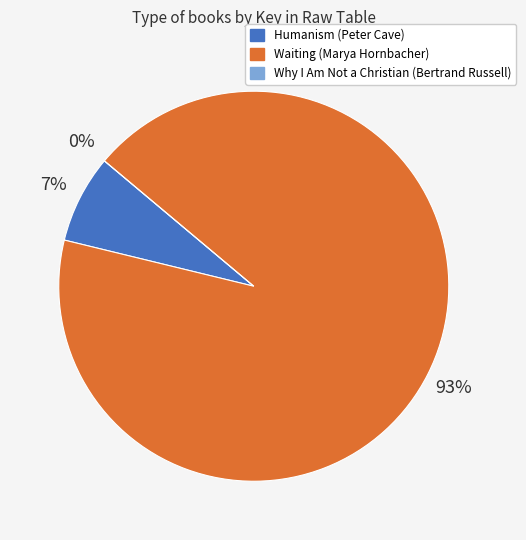

The Waiting (Marya Hornbacher) slice represents 99% of the pie. True or false?

False